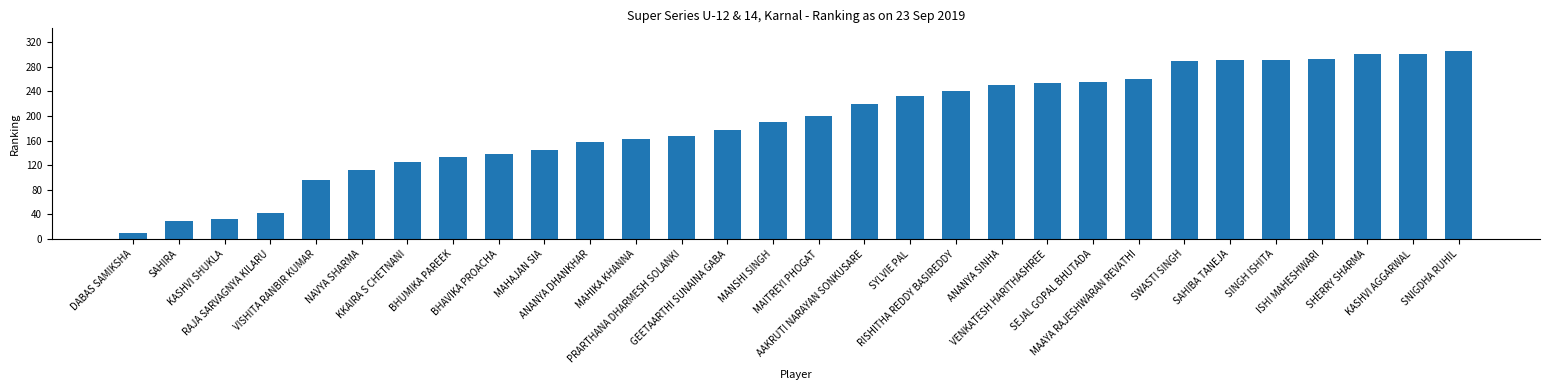

The value at ANANYA DHANKHAR is 158. True or false?

True